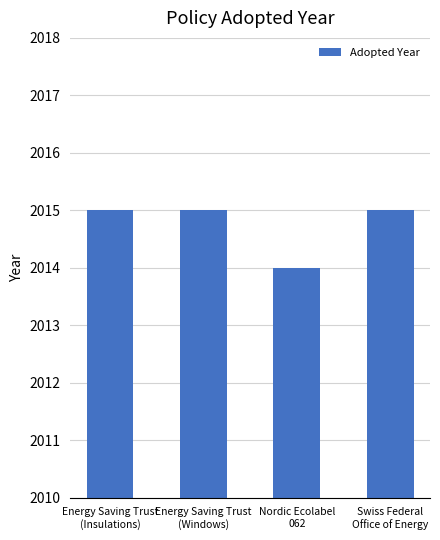

Is it true that the value at Energy Saving Trust
(Windows) is 2015?

True